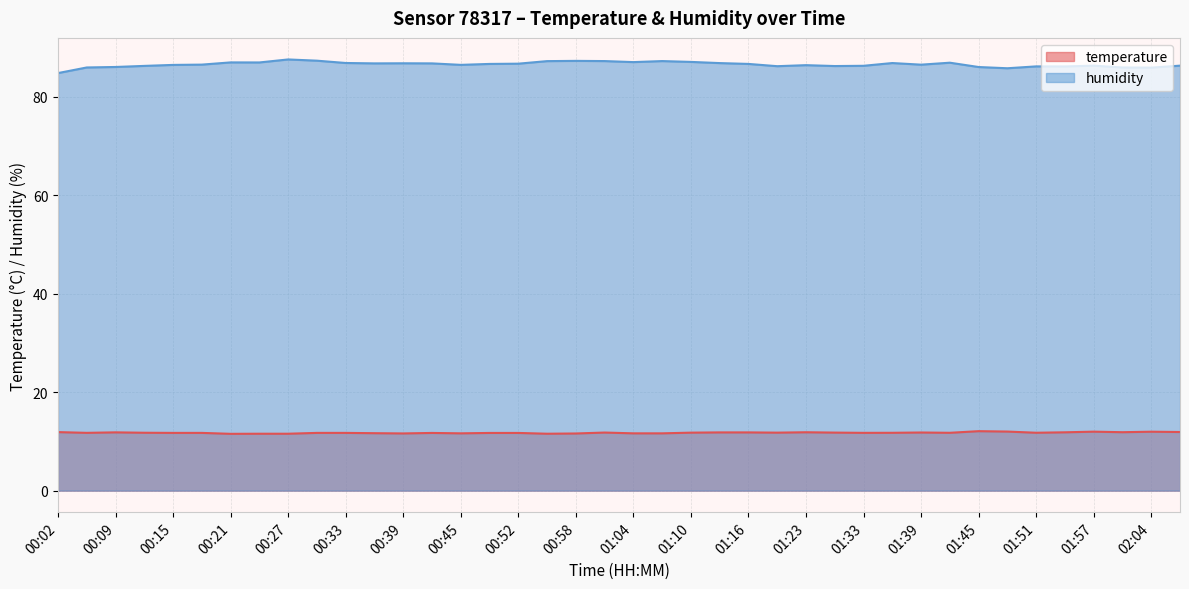

True or false: humidity and temperature intersect in this chart.

False